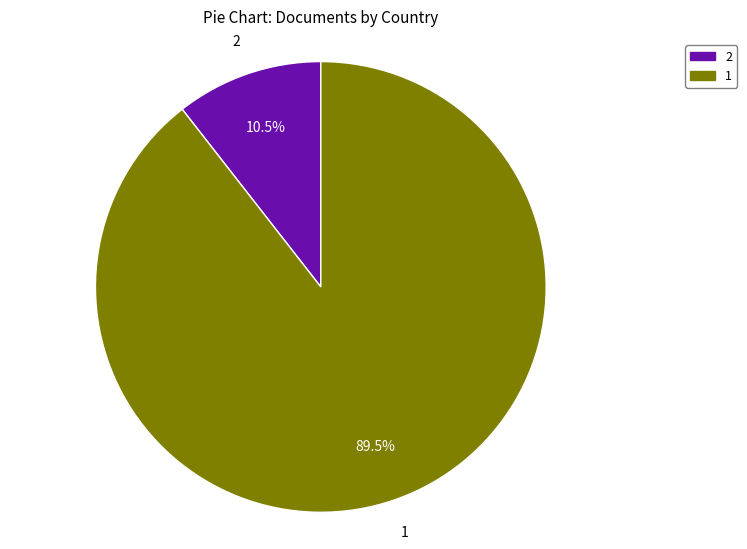

Which category has the smallest portion of the pie?

2